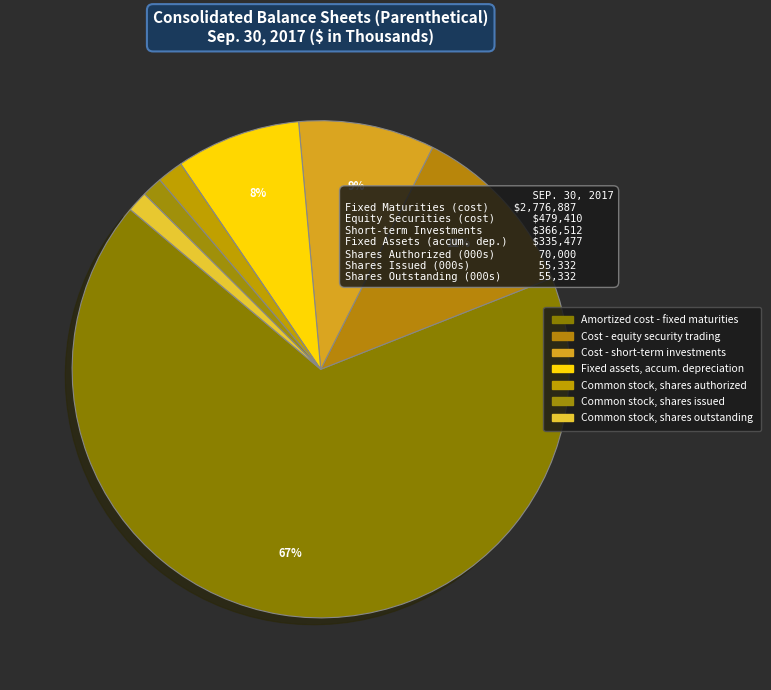

Which slice is the smallest?

Common stock, shares issued